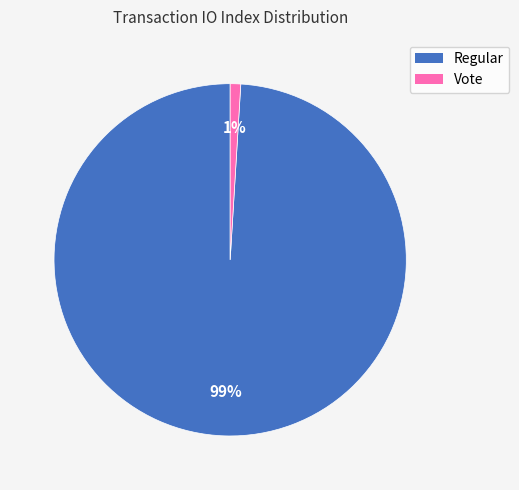

Which has a higher value, Regular or Vote?

Regular